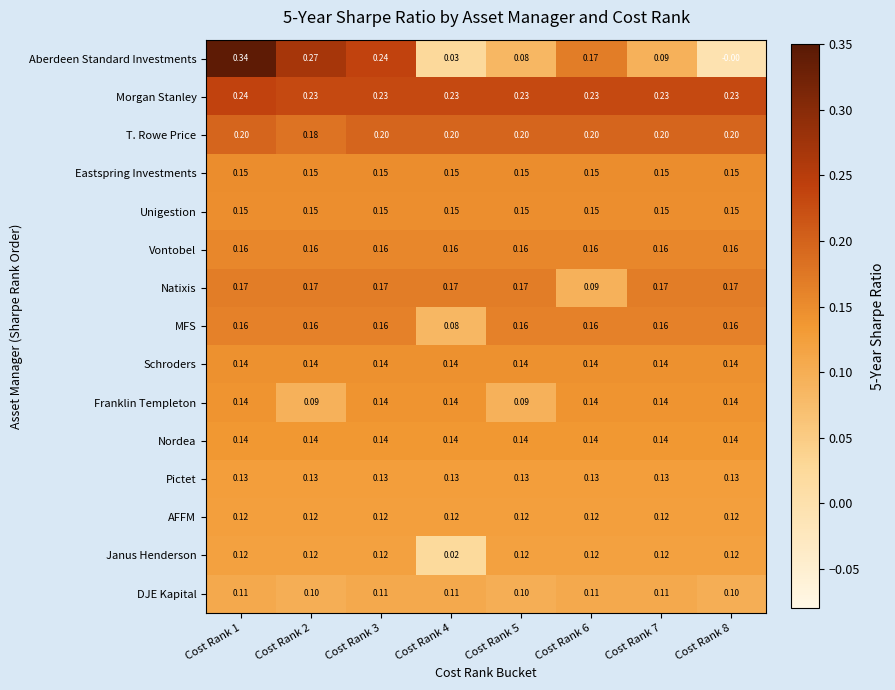

Is the value of Pictet at Cost Rank 2 greater than the value of DJE Kapital at Cost Rank 2?

Yes